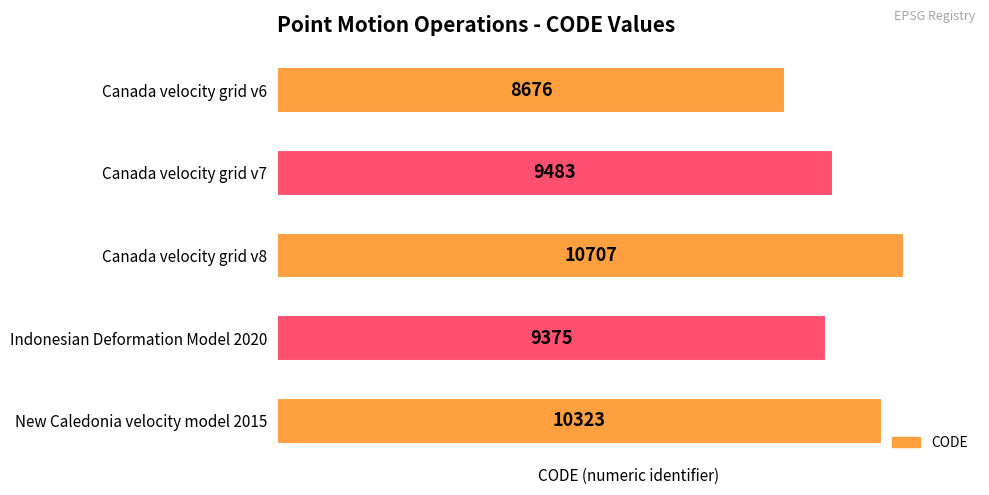

Reading bottom to top, what are all the values shown in this chart?

10323	9375	10707	9483	8676